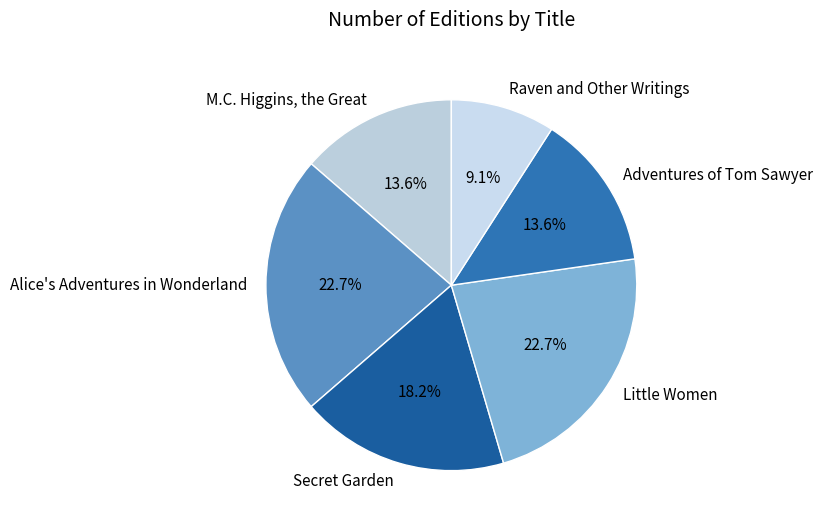

What is the smallest slice in the pie chart?

Raven and Other Writings